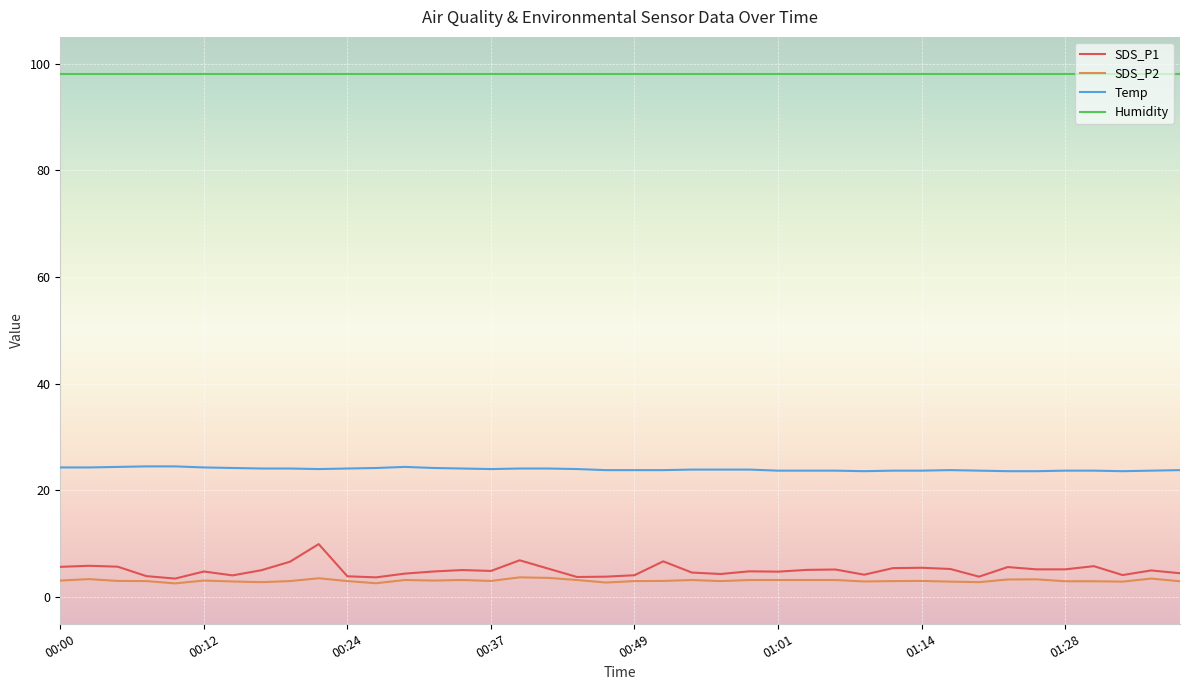

Which series has the largest total across all categories?

Humidity